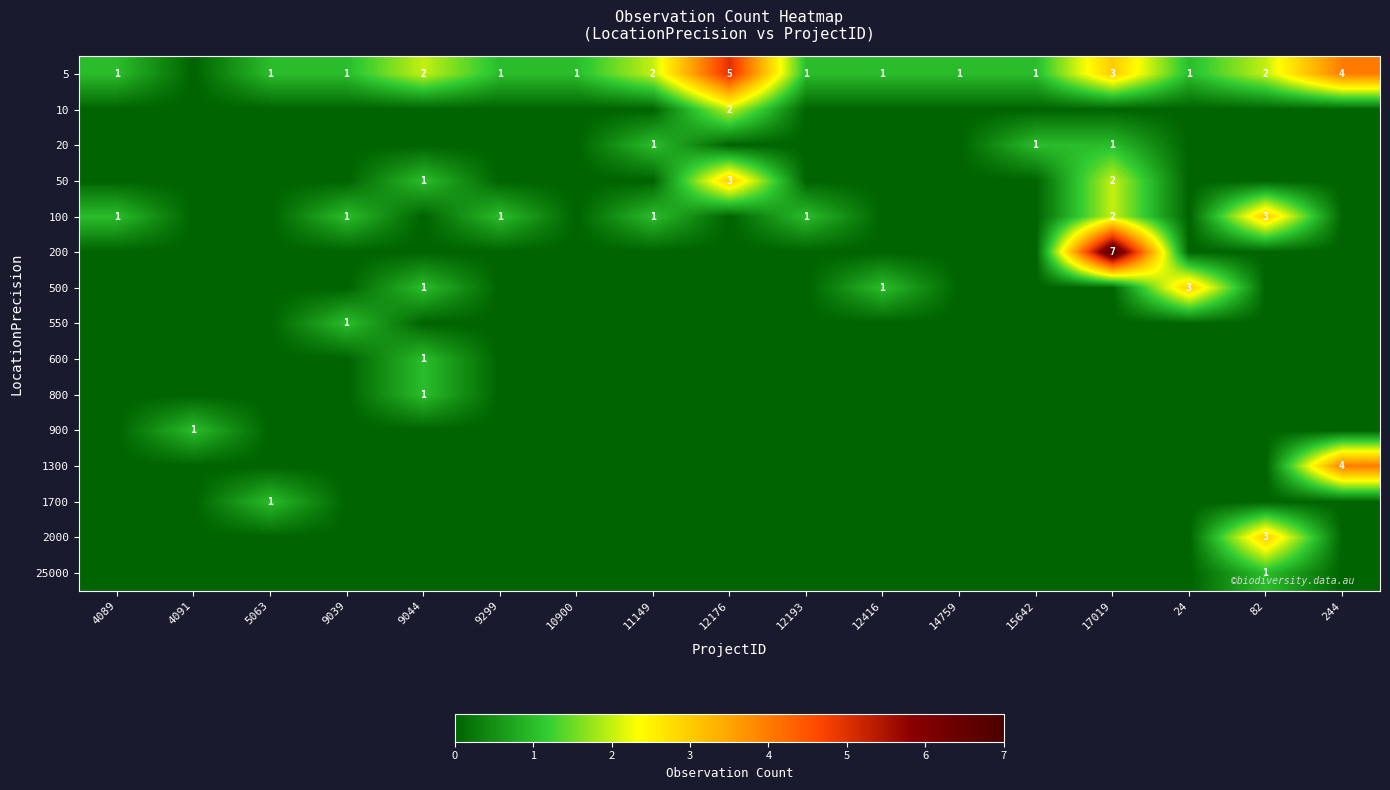

At how many categories does at least one series exceed 5?

1